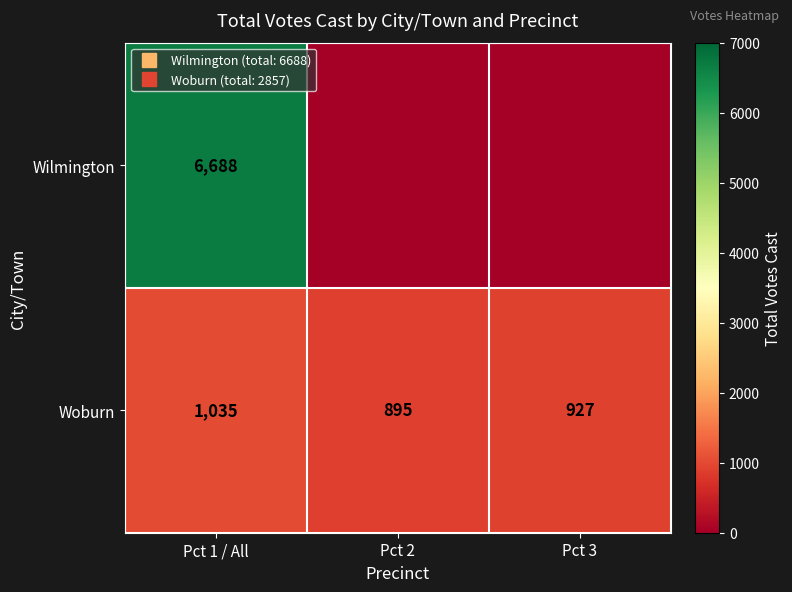

What is the sum of the Wilmington values at Pct 3 and Pct 1 / All?

6688